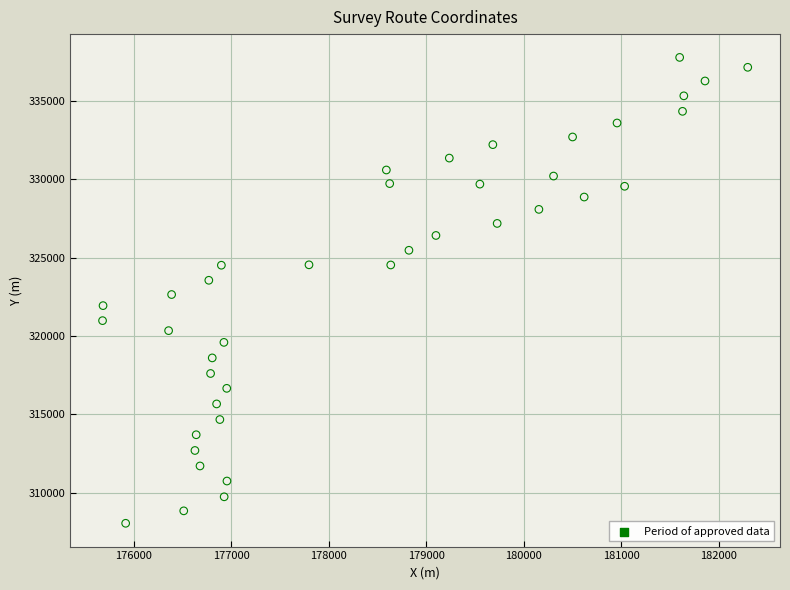

What is the range of Y values (max minus min)?

29745.4